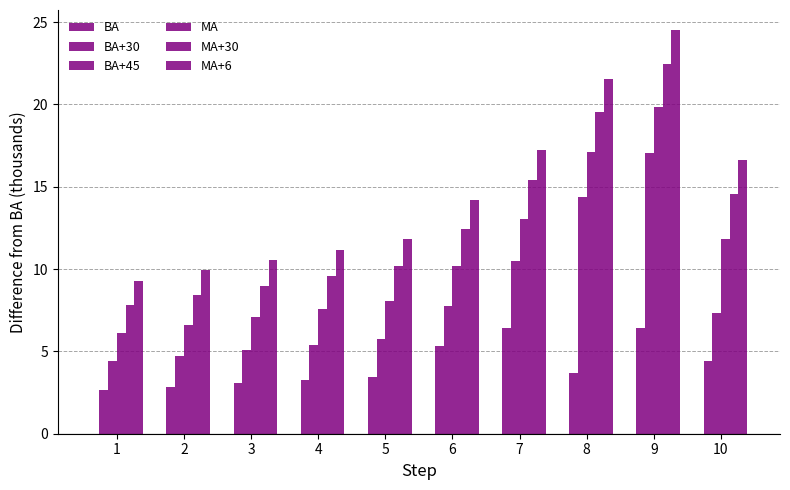

How many bars are there in each group?

5